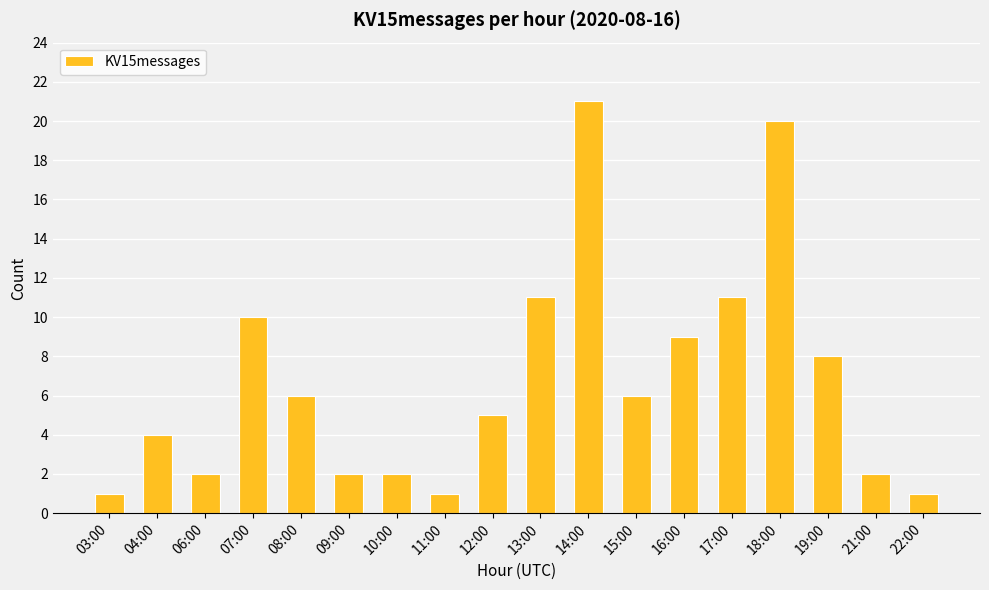

Count the number of categories in the chart.

18